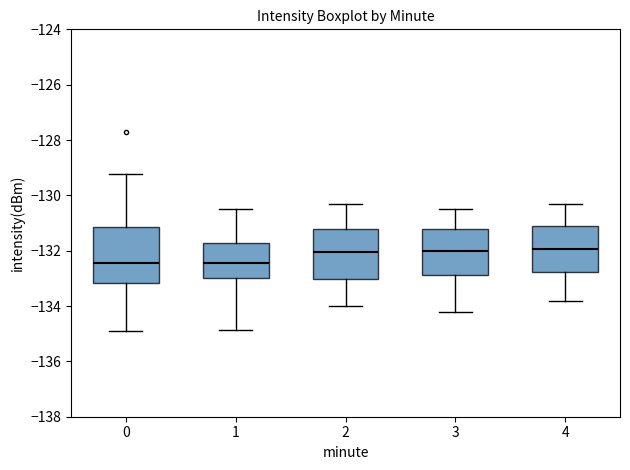

Where is the upper edge of the box at x = 0 on the y-axis? The values are not printed on the chart, so give them approximately, as read against the axis.

-131.2